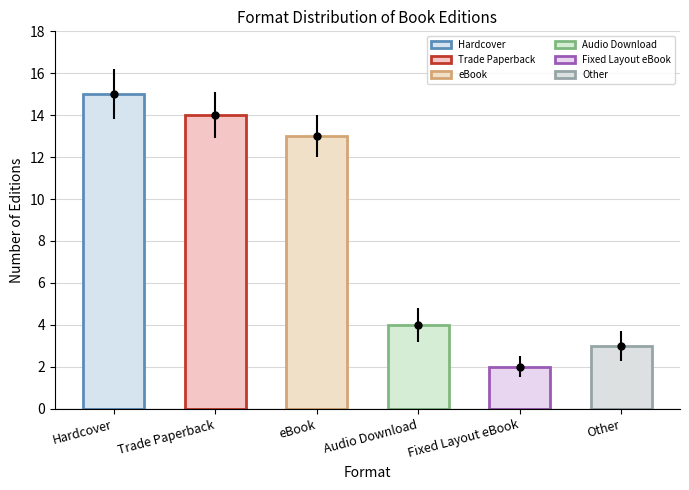

Between Hardcover and Audio Download, which is larger?

Hardcover